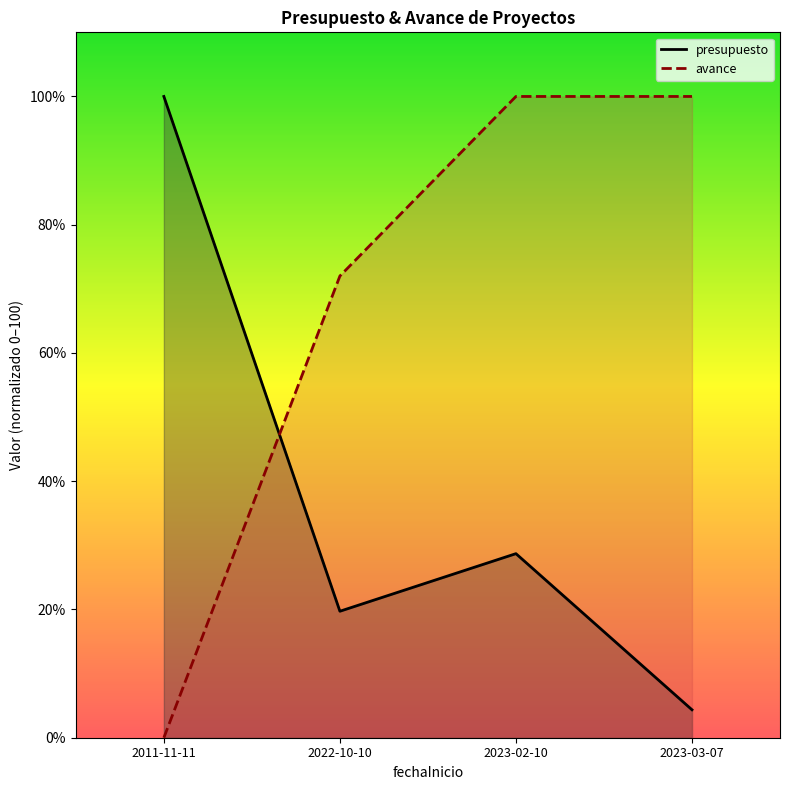

What is the value of the avance point at the 4th from the left?

100.0